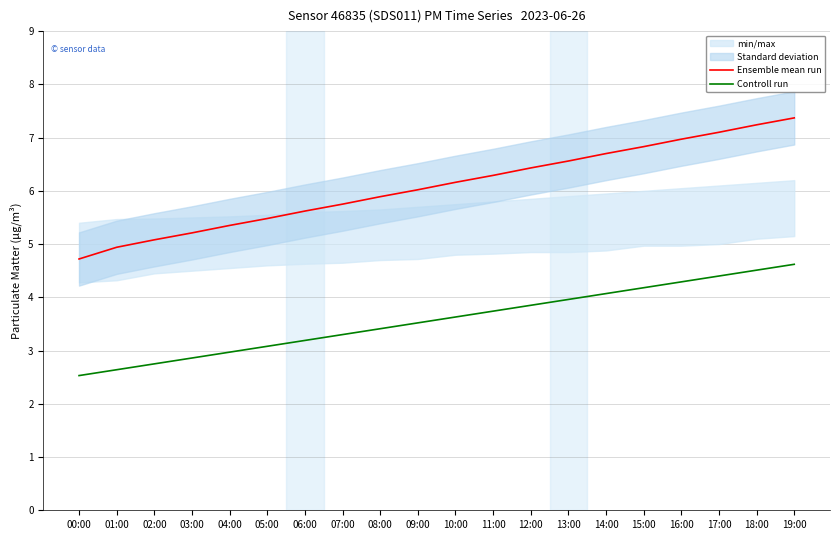

Is it true that Ensemble mean run equals 7.4 at 19:00?

True